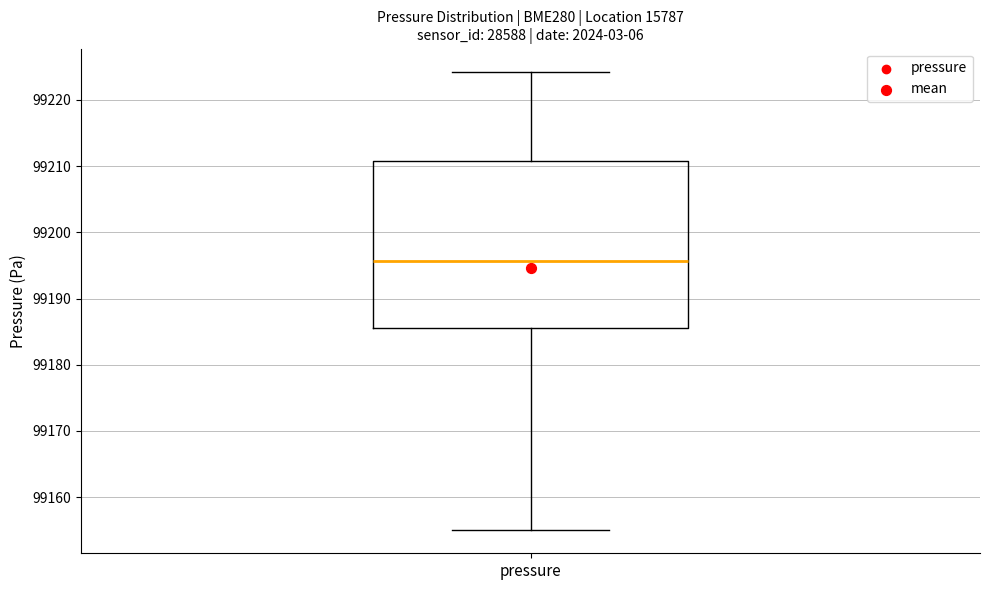

Read this box plot against the y-axis: the position of the median line, the range covered by the box, and the ends of both whiskers. The values are not printed on the chart, so give them approximately, as read against the axis.

median 99196, box 99186 to 99211, whiskers 99155 to 99224